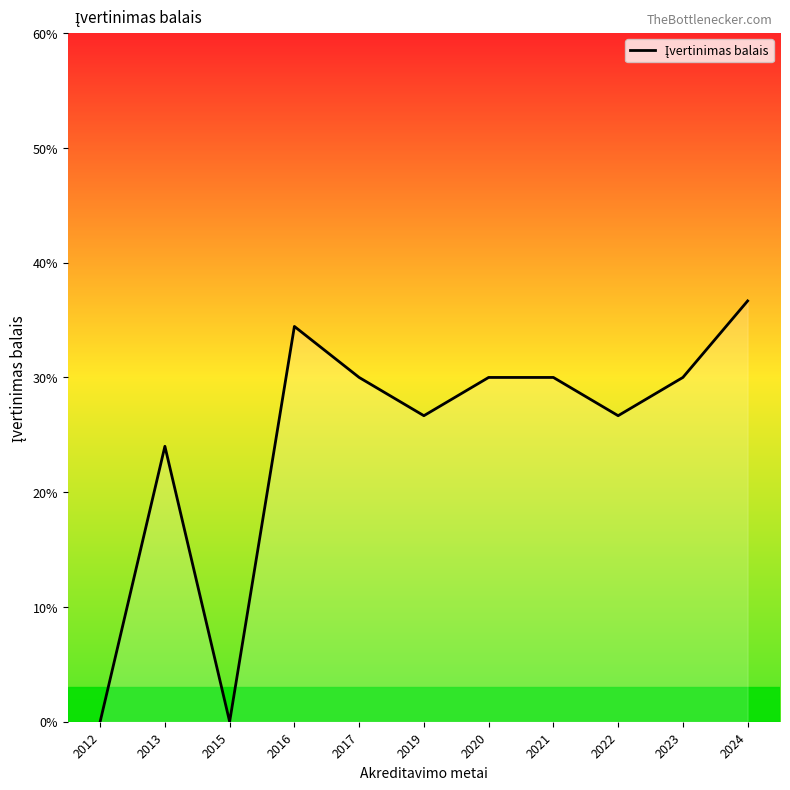

Is this an area chart (filled region under the line)?

Yes